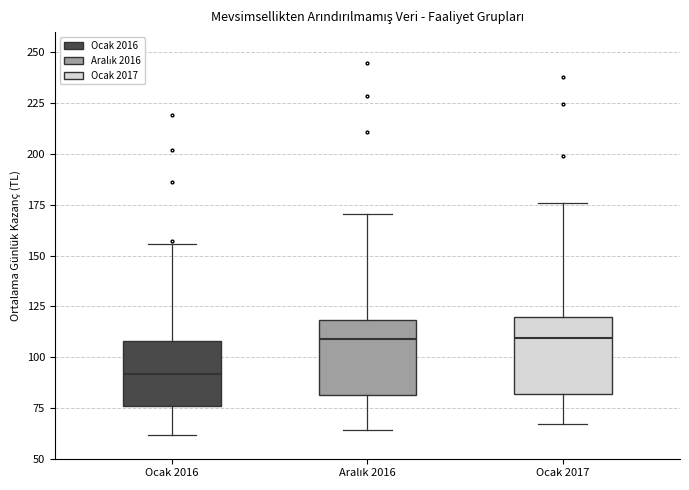

Reading left to right, transcribe this box plot: for each box, give where its median line is, the range the box spans, and where its two whiskers end, as read against the y-axis. The values are not printed on the chart, so give them approximately, as read against the axis.

Ocak 2016: median 90, box 75 to 110, whiskers 60 to 155
Aralık 2016: median 110, box 80 to 120, whiskers 65 to 170
Ocak 2017: median 110, box 80 to 120, whiskers 65 to 175